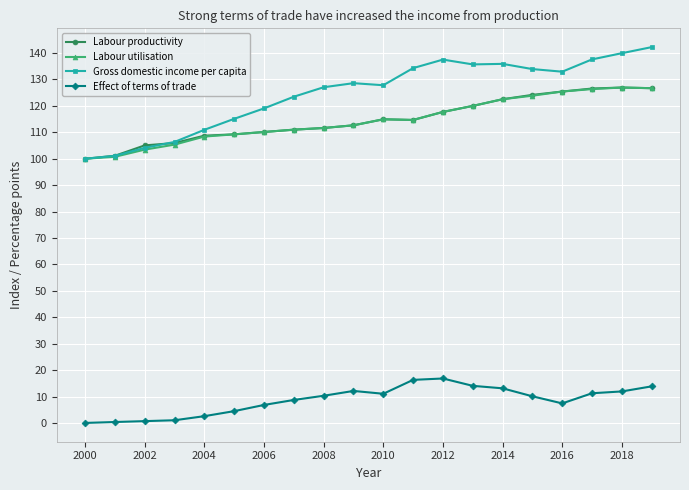

How many distinct data groups are displayed?

4